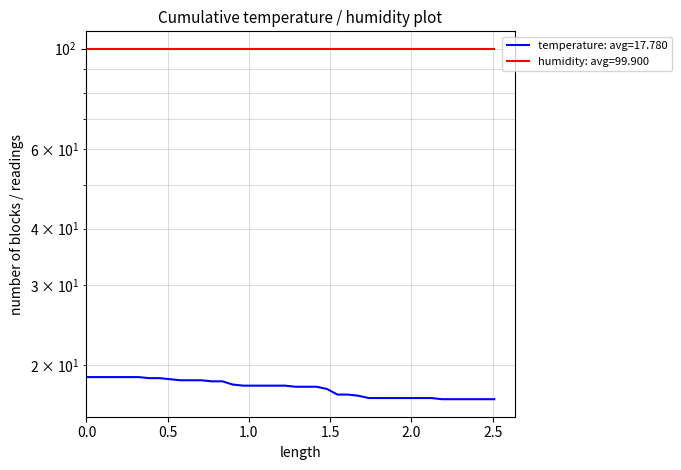

What is the average value?

17.8